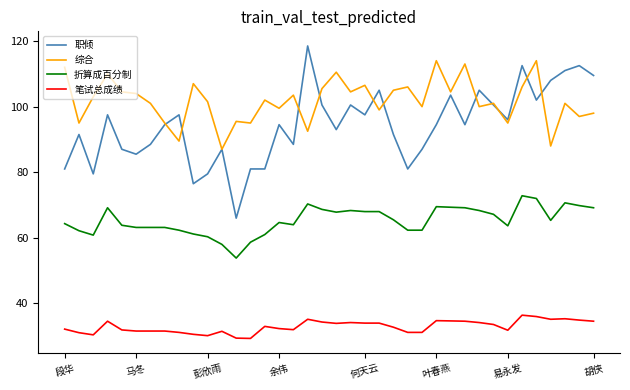

Which series has the widest spread of values?

职倾